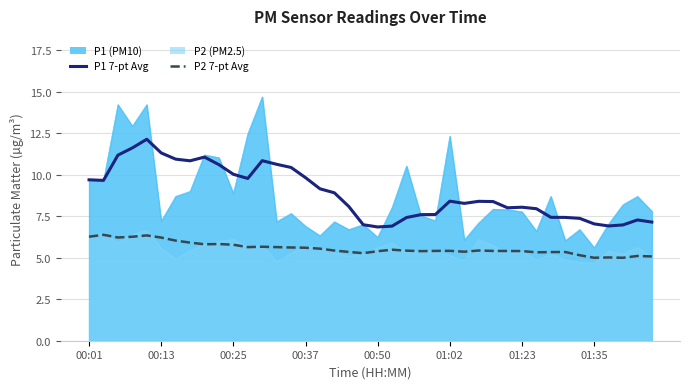

The P1 7-pt Avg series shows 9.2 at 16. True or false?

True